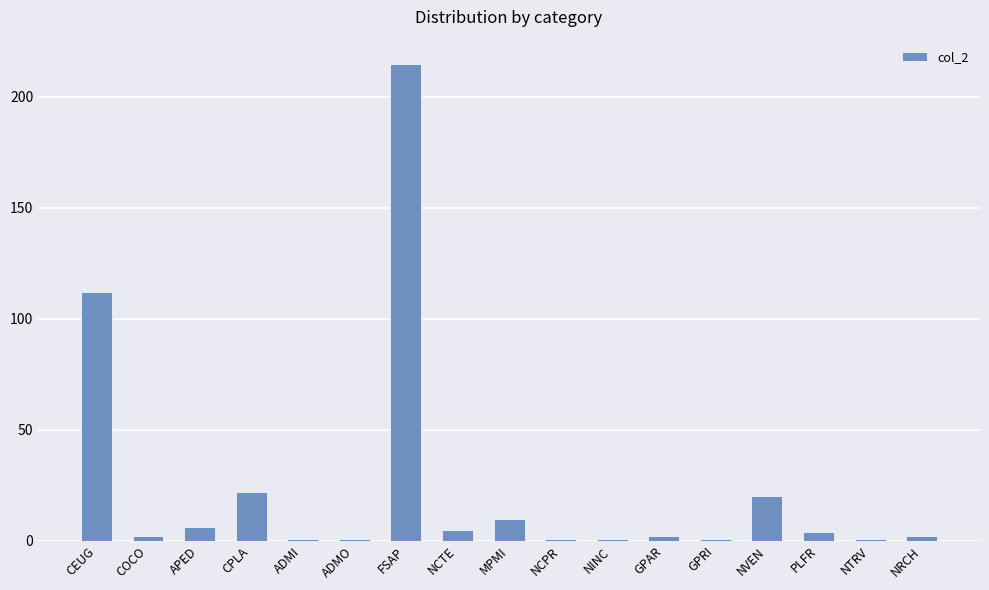

What is the average value?

24